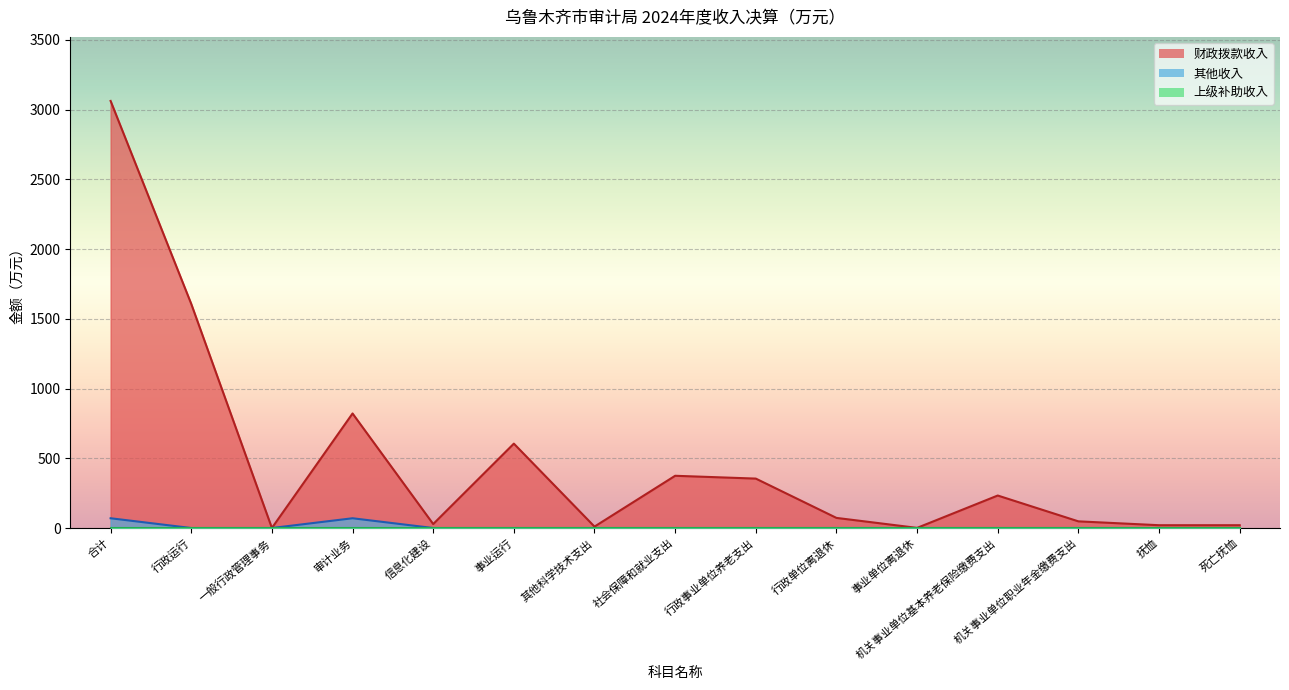

What is the value of the 财政拨款收入 point at the 7th from the left?

10.3